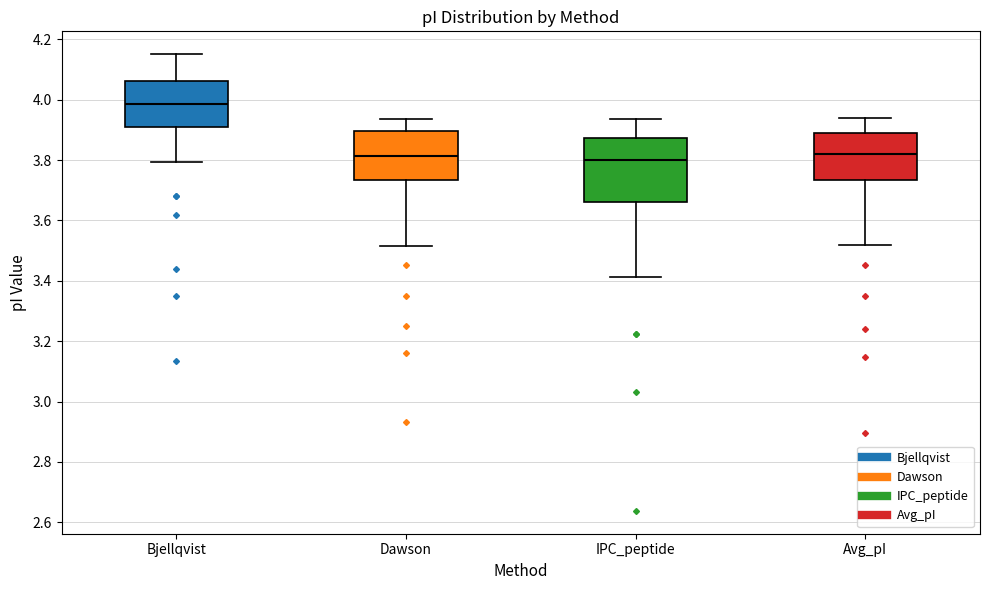

Reading left to right, read every box against the y-axis: the position of its median line, the range the box covers, and the ends of its whiskers. The values are not printed on the chart, so give them approximately, as read against the axis.

Bjellqvist: median 3.98, box 3.92 to 4.06, whiskers 3.80 to 4.16
Dawson: median 3.82, box 3.74 to 3.90, whiskers 3.52 to 3.94
IPC_peptide: median 3.80, box 3.66 to 3.88, whiskers 3.42 to 3.94
Avg_pI: median 3.82, box 3.74 to 3.88, whiskers 3.52 to 3.94